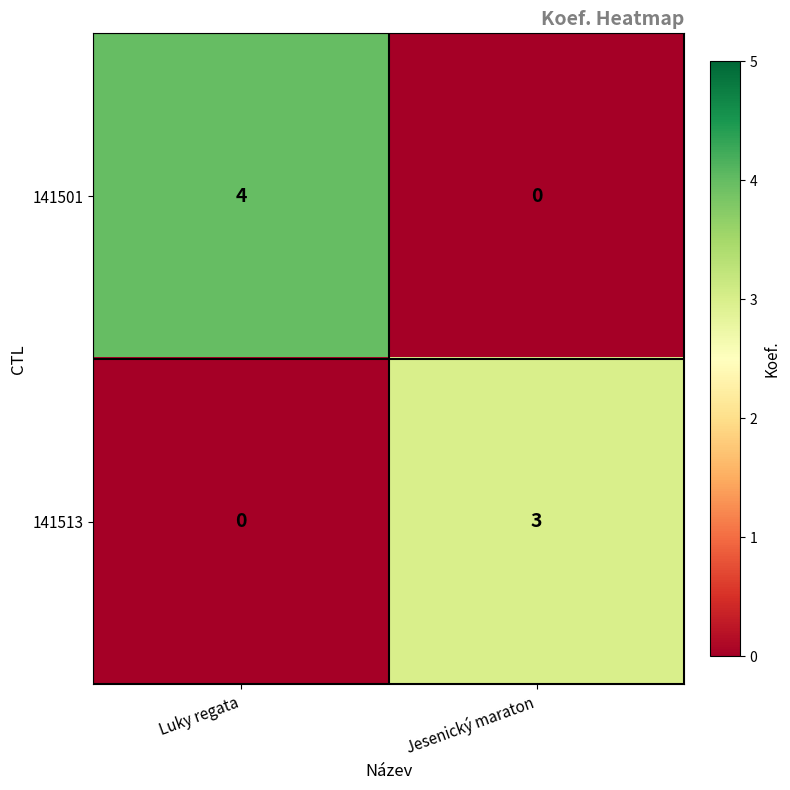

Reading left to right, list all the values displayed in this chart.

141501: Luky regata=4	Jesenický maraton=0
141513: Luky regata=0	Jesenický maraton=3